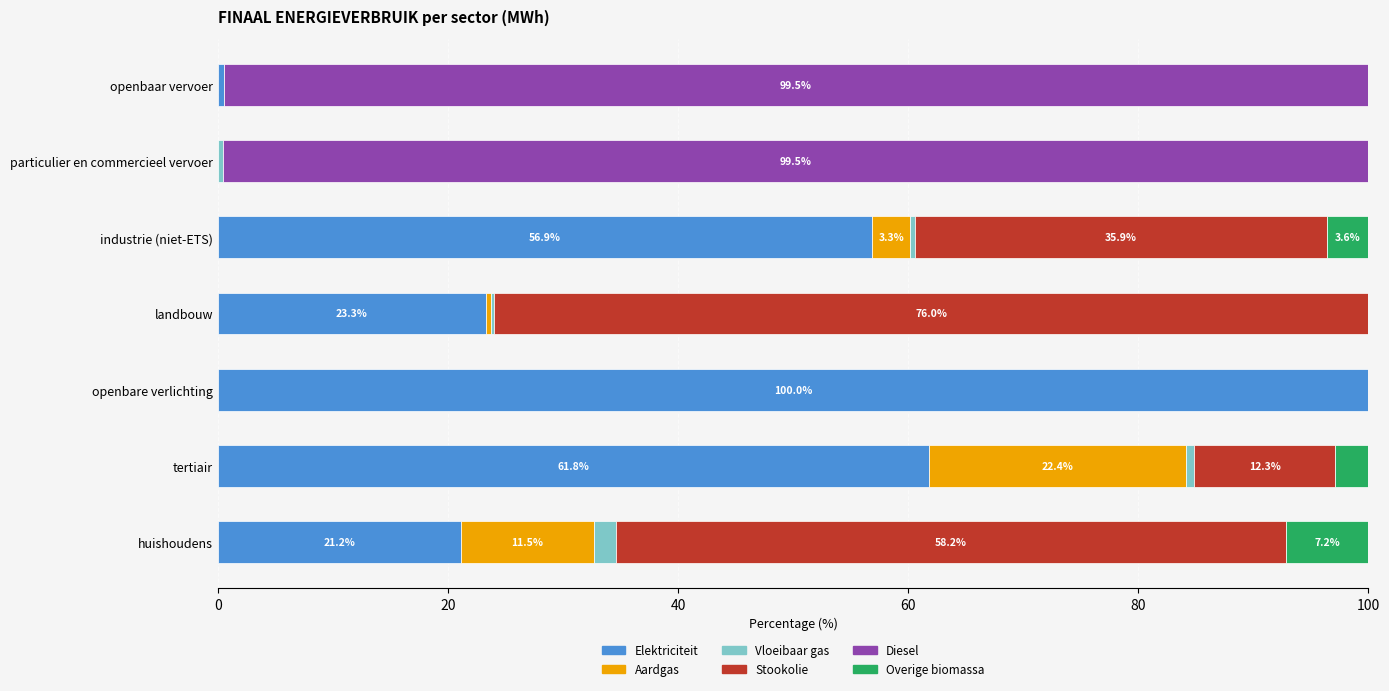

The value of Elektriciteit at landbouw is 23.3. True or false?

True